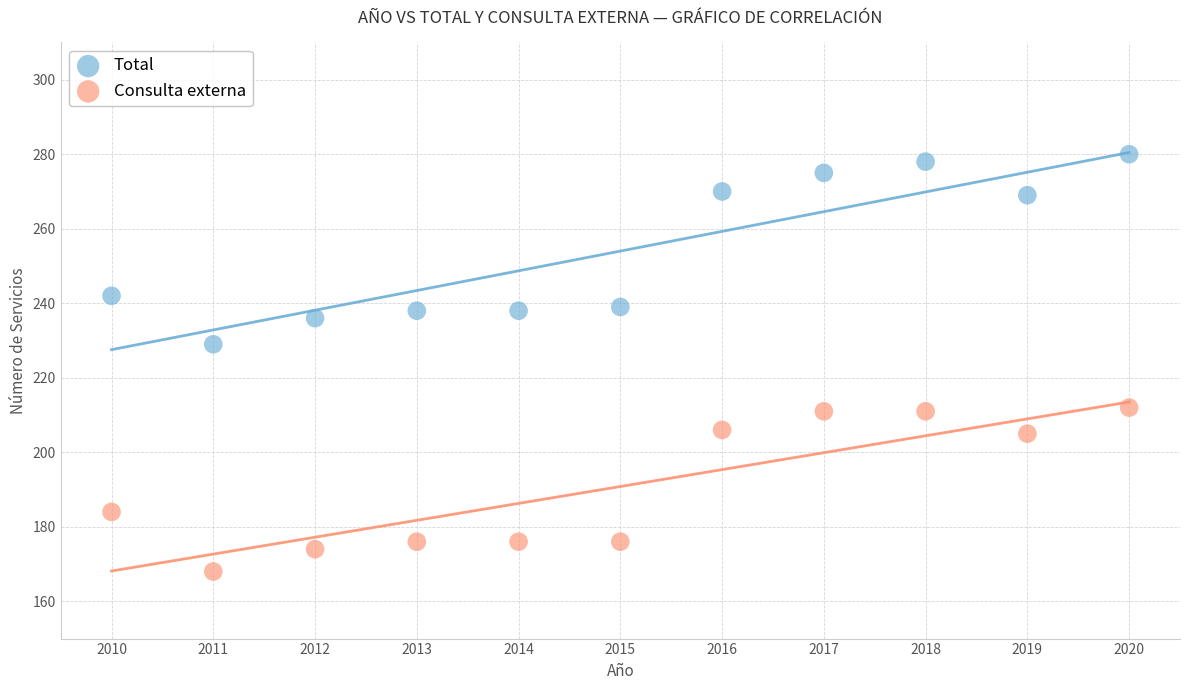

Which series reaches the minimum Y coordinate?

Consulta externa